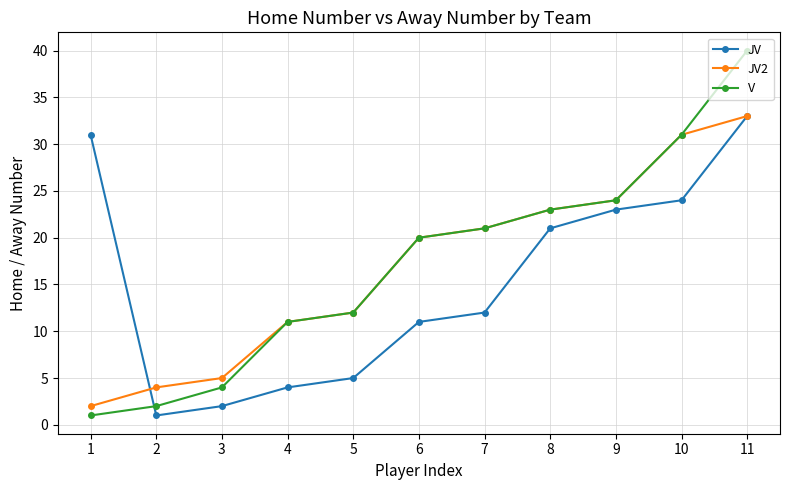

Which series has the largest range (max minus min)?

V